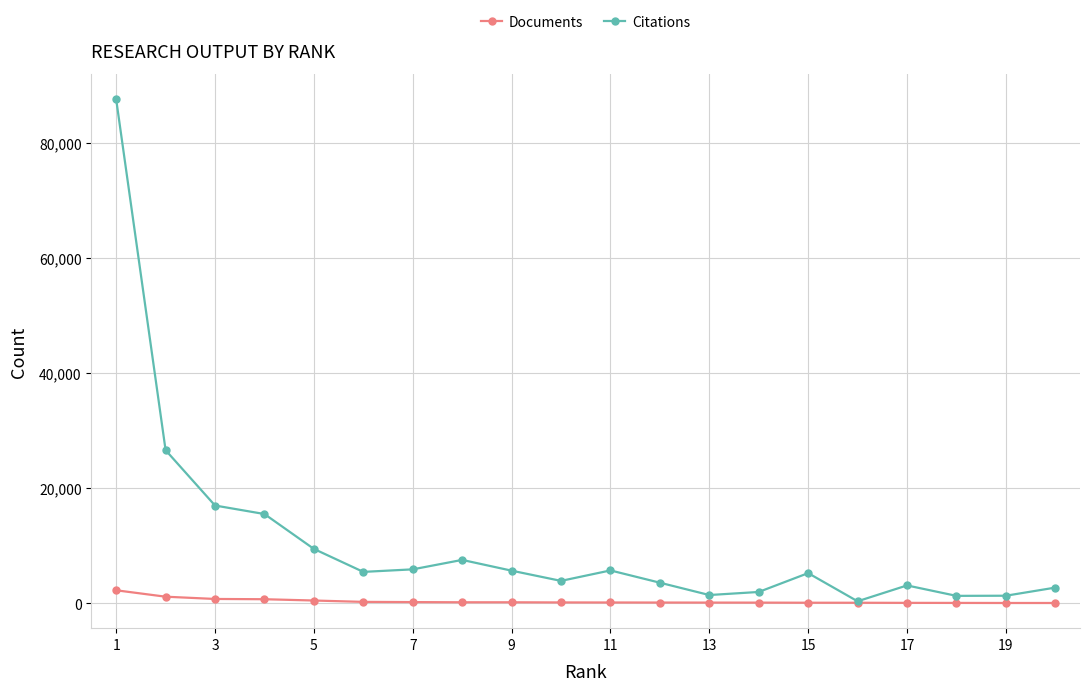

Which series has the largest range (max minus min)?

Citations